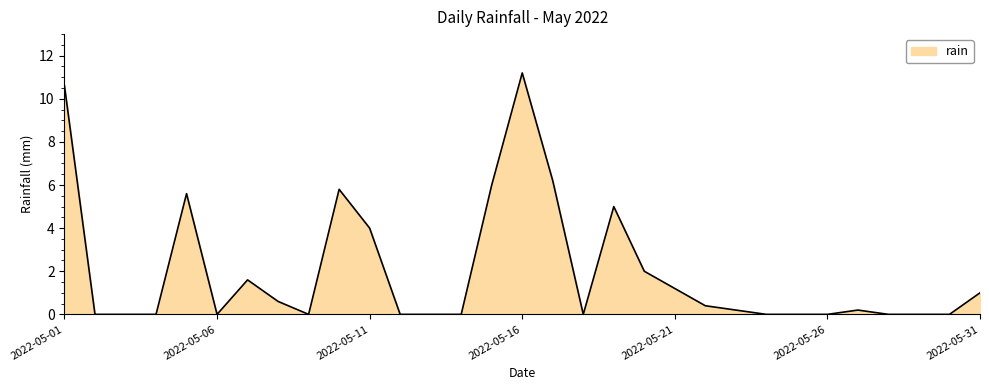

What is the difference between the maximum and minimum values?

11.2